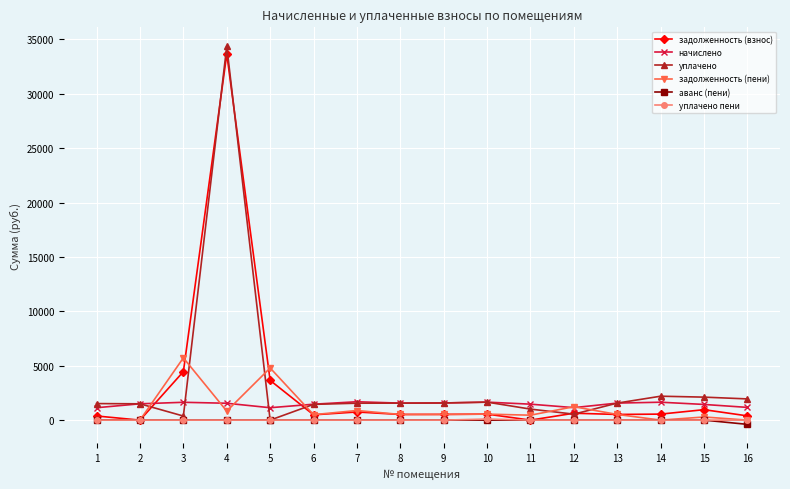

Read the начислено value at 3.

1638.7